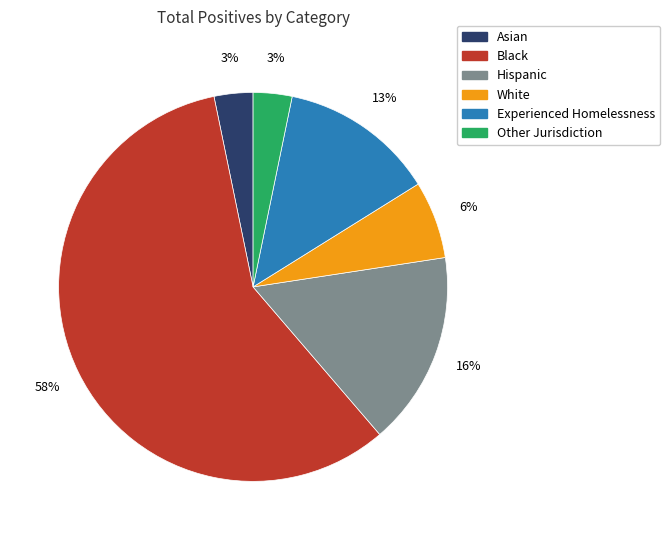

To the nearest percent, what percentage of the pie is Other Jurisdiction?

3%